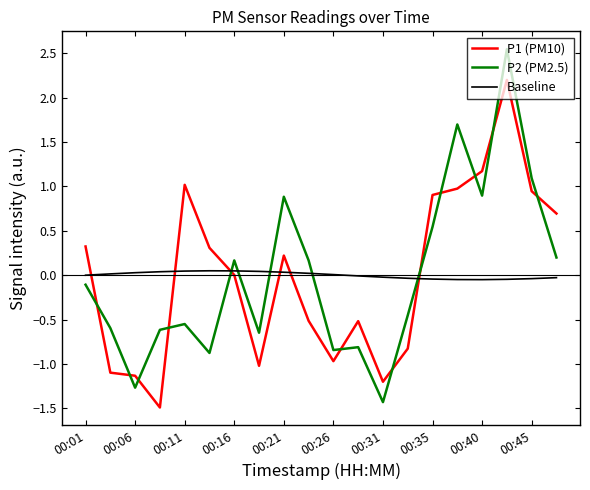

Rank the series by their maximum value, from highest to lowest.

P2 (PM2.5), P1 (PM10), Baseline